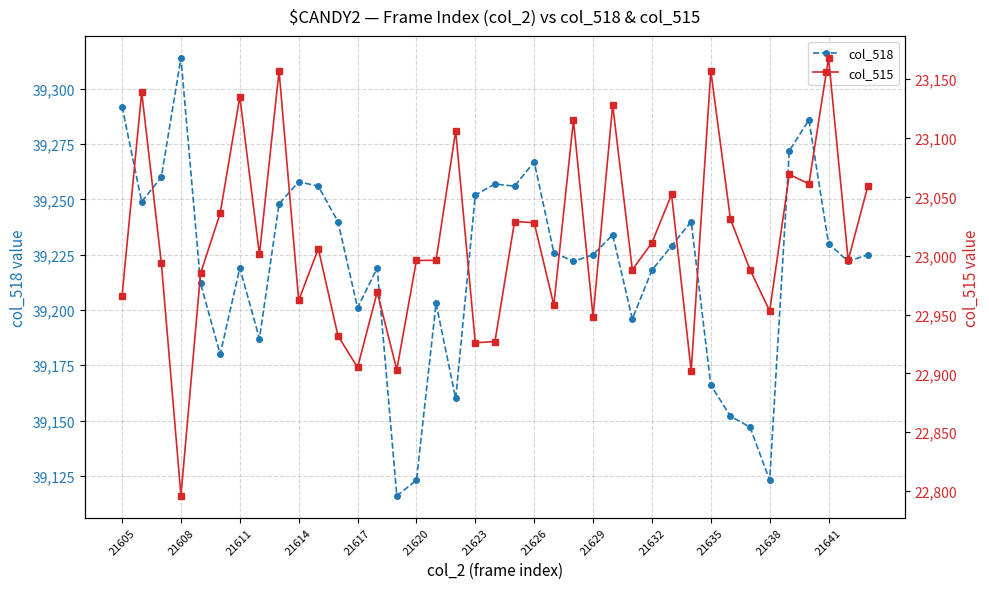

Is this an area chart (filled region under the line)?

No